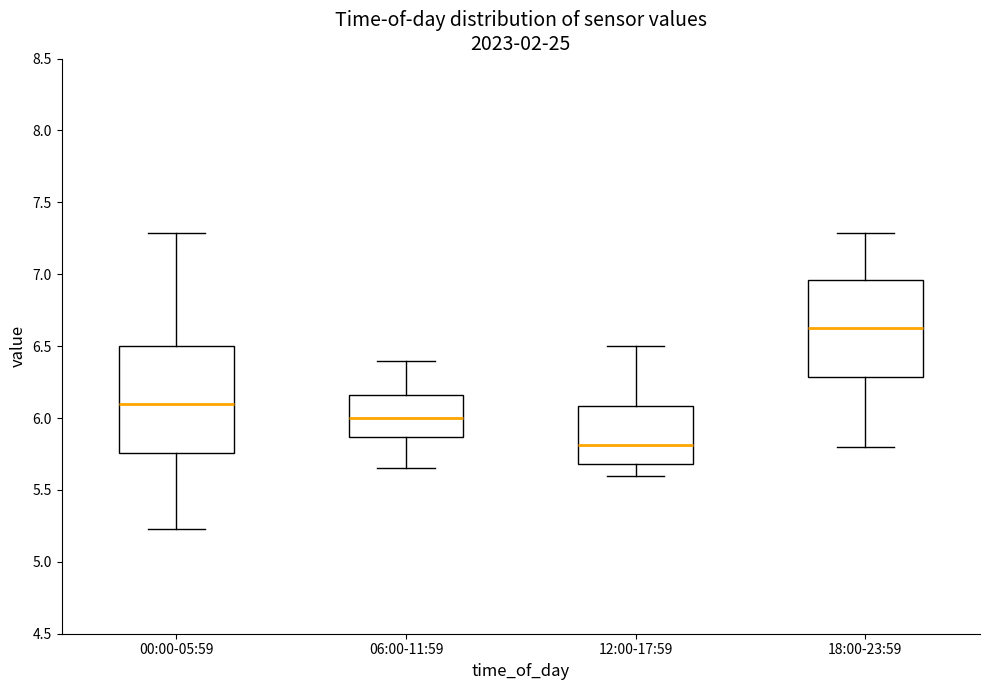

Reading left to right, transcribe this box plot: for each box, give where its median line is, the range the box spans, and where its two whiskers end, as read against the y-axis. The values are not printed on the chart, so give them approximately, as read against the axis.

00:00-05:59: median 6.10, box 5.75 to 6.50, whiskers 5.25 to 7.30
06:00-11:59: median 6.00, box 5.85 to 6.15, whiskers 5.65 to 6.40
12:00-17:59: median 5.80, box 5.70 to 6.10, whiskers 5.60 to 6.50
18:00-23:59: median 6.65, box 6.30 to 6.95, whiskers 5.80 to 7.30